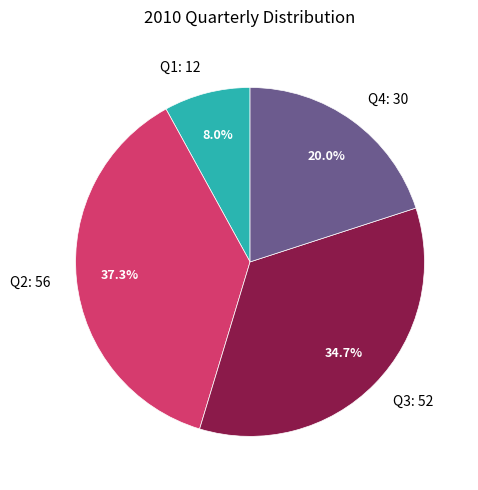

Rank the categories by value from lowest to highest.

Q1, Q4, Q3, Q2